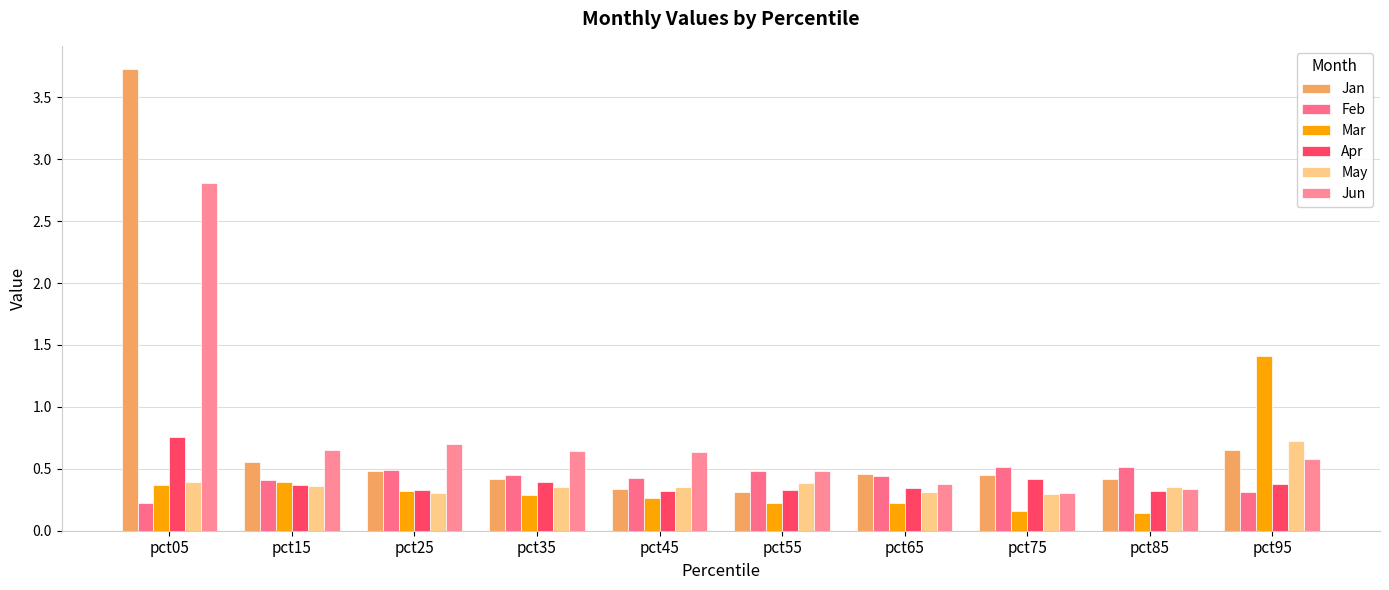

How many Feb values are between 0 and 1?

10